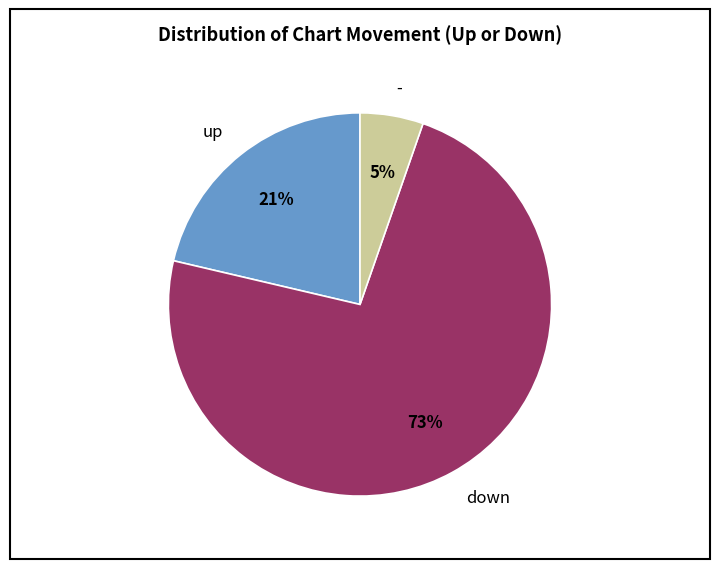

Is it true that down is 73% of the pie?

True